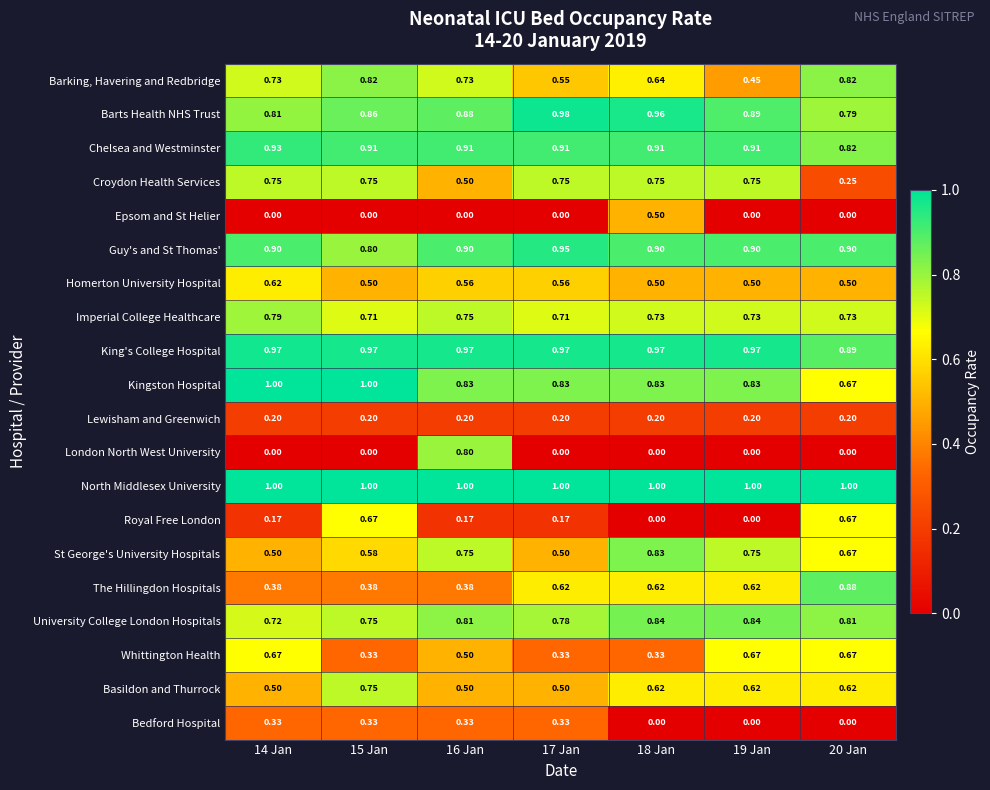

Between 19 Jan and 20 Jan, which series saw the biggest shift?

Royal Free London